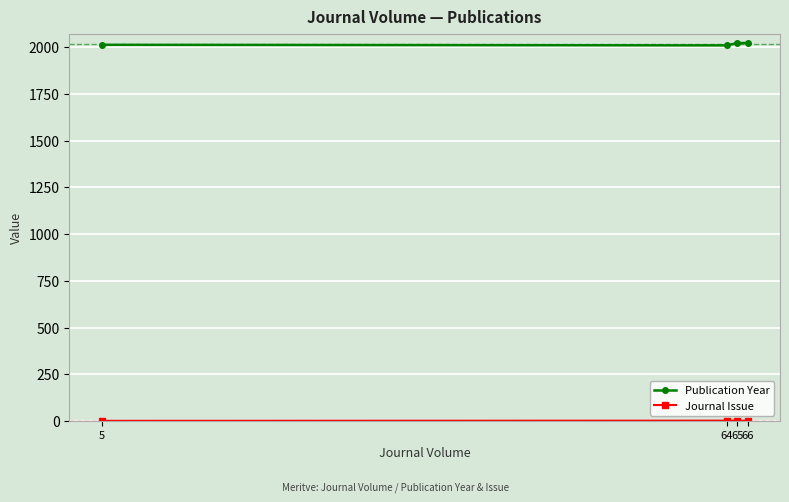

What is the sum of all Publication Year values?

8068